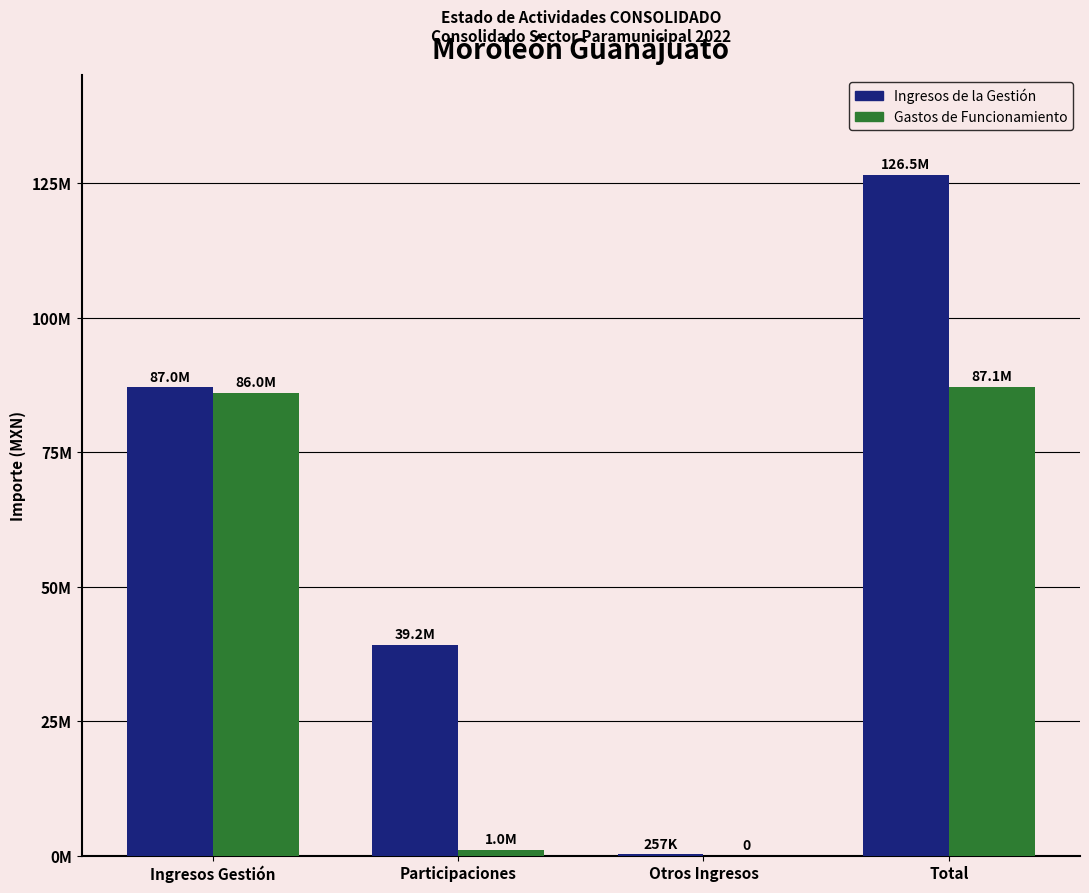

True or false: Gastos de Funcionamiento has a value of 87058831.1 at Total.

True